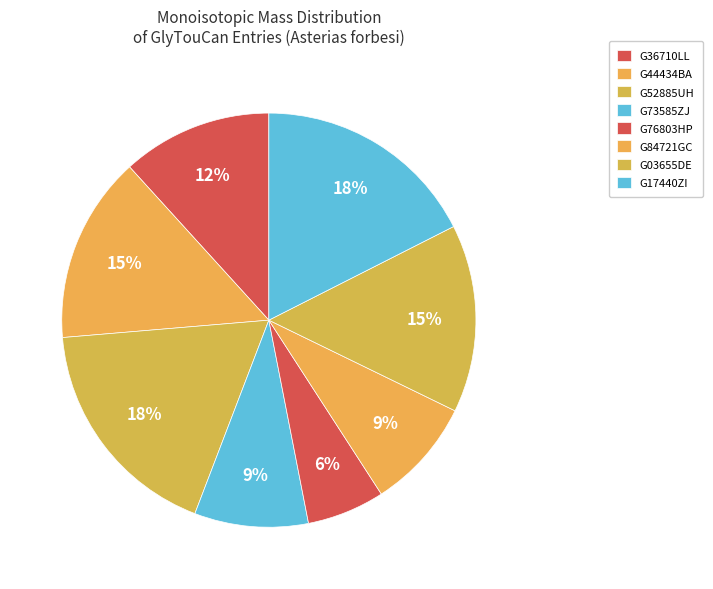

True or false: G84721GC accounts for 9% of the total.

True